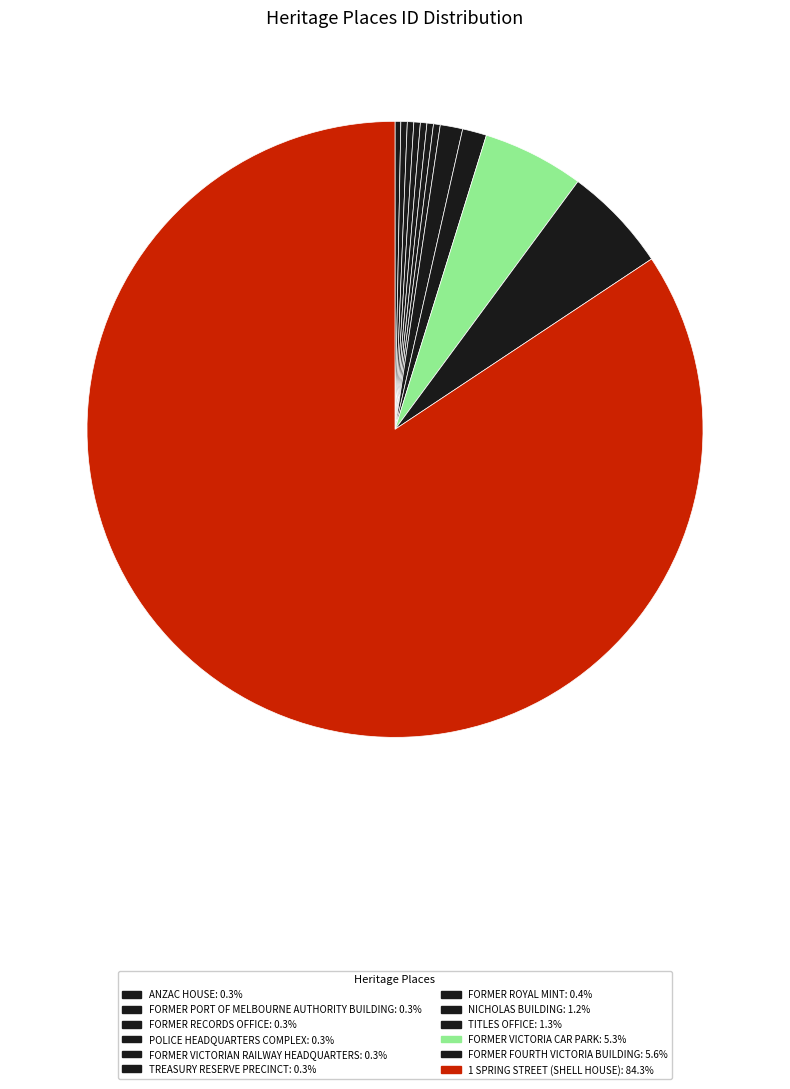

How many segments does this pie chart have?

12